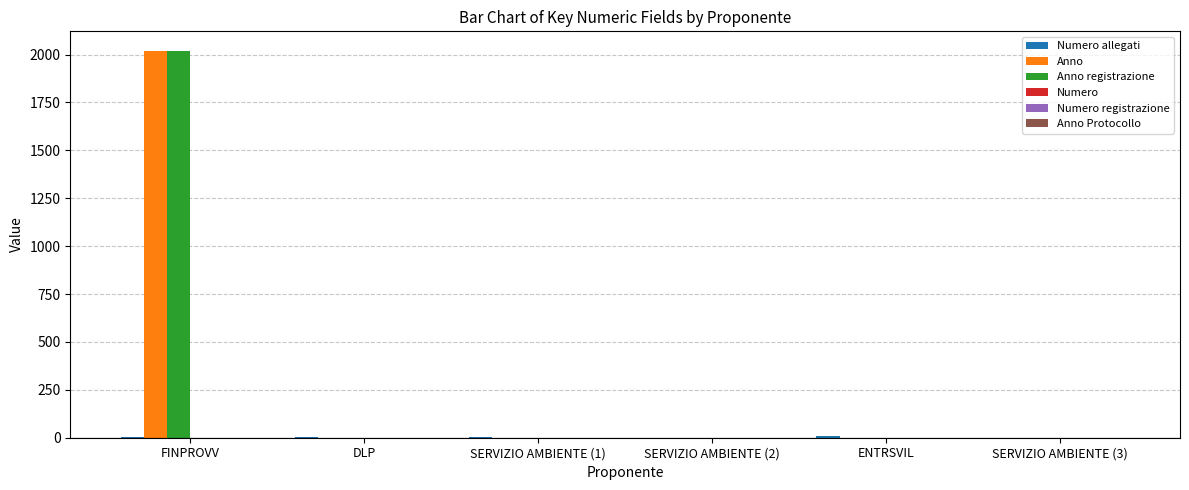

At which category is the sum across all series the highest?

FINPROVV